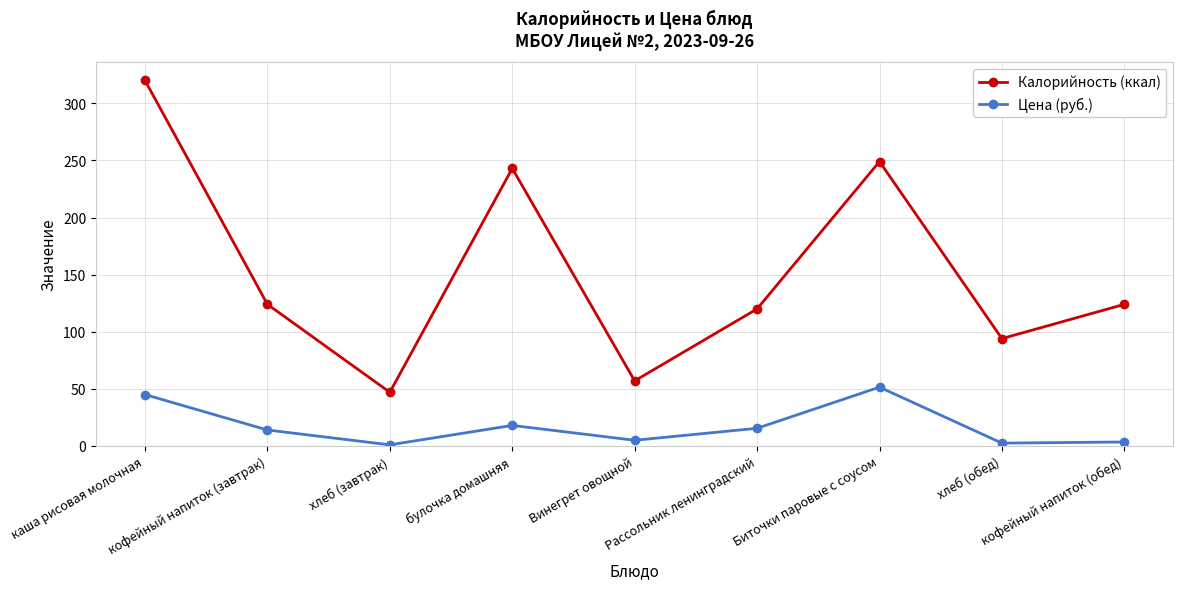

How many lines are shown in the chart?

2